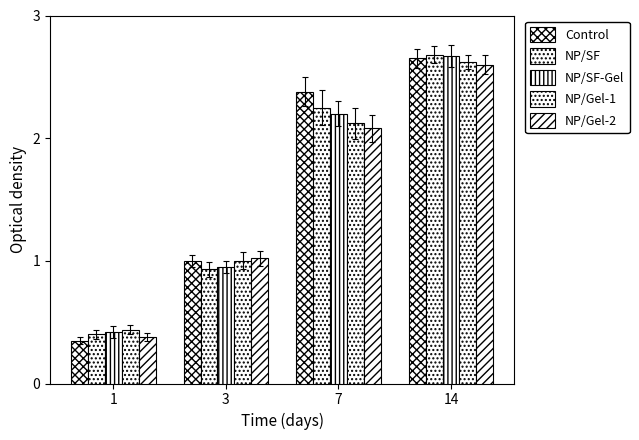

True or false: NP/SF has a value of 0.7 at 1.

False